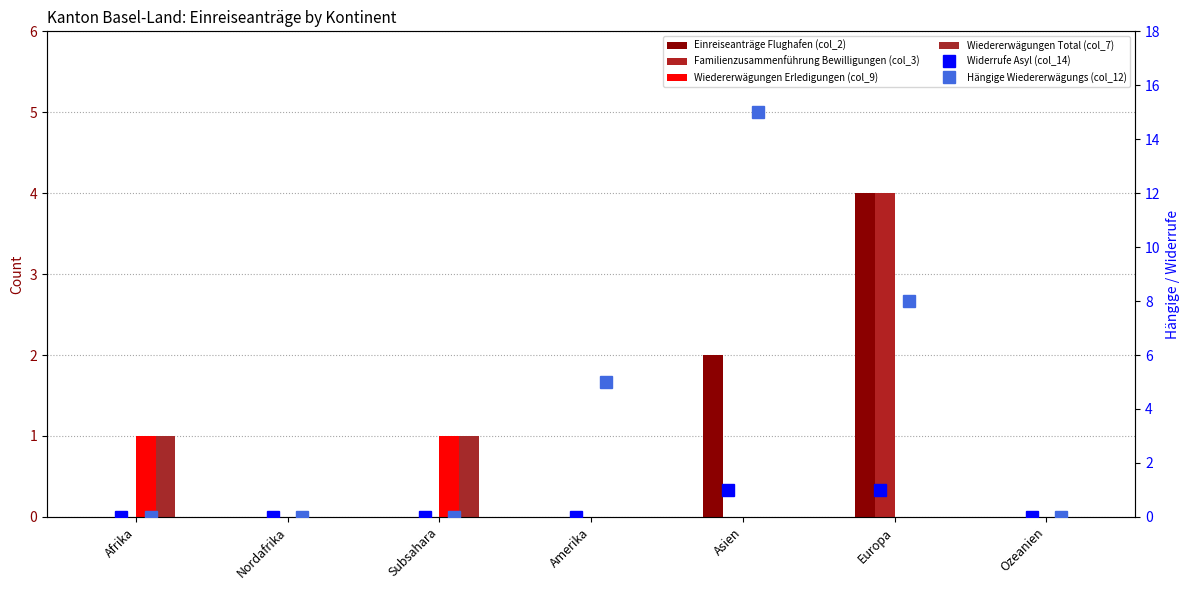

What are all the series names shown in the legend?

Einreiseanträge Flughafen (col_2), Familienzusammenführung Bewilligungen (col_3), Wiedererwägungen Erledigungen (col_9), Wiedererwägungen Total (col_7), Widerrufe Asyl (col_14), Hängige Wiedererwägungs (col_12)